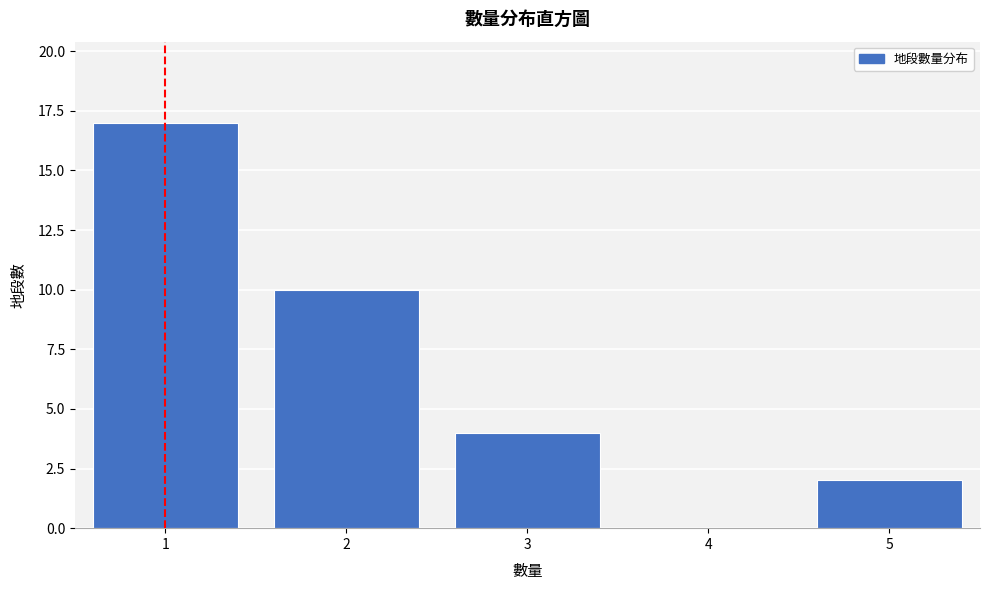

Which range on the x-axis has the tallest bar?

0.5 to 1.5